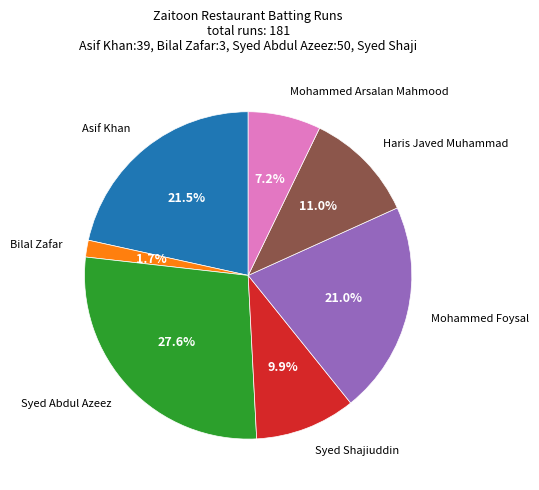

Is there any slice that represents more than half of the pie?

No